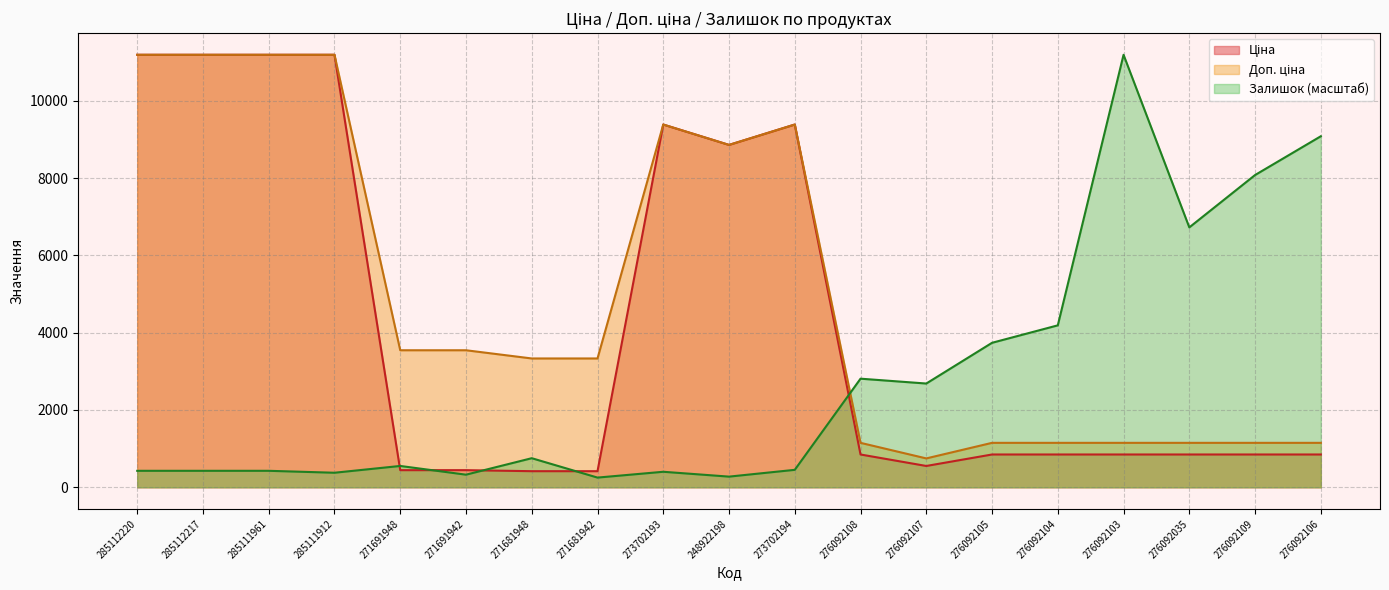

How many lines are shown in the chart?

3